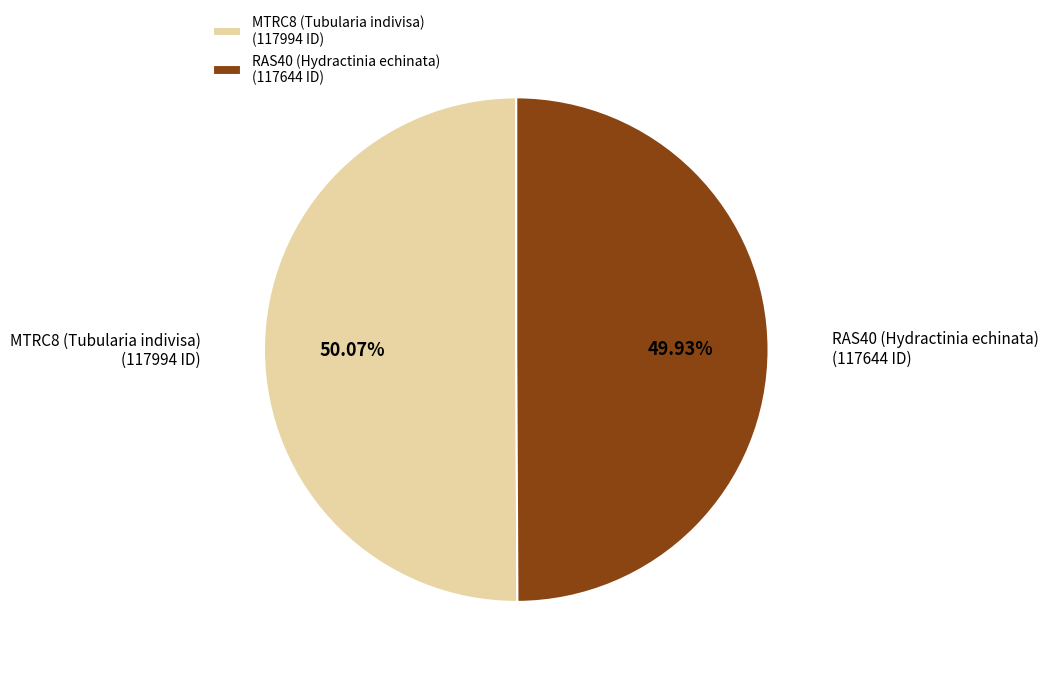

What is the ratio of the value at MTRC8 (Tubularia indivisa) (117994 ID) to the value at RAS40 (Hydractinia echinata) (117644 ID)?

1.0